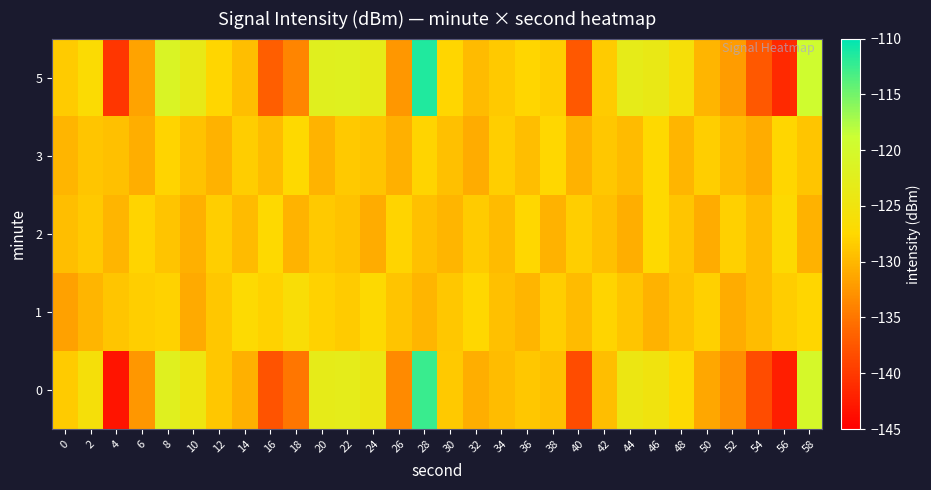

What is the total value across all series at 14?

-645.5